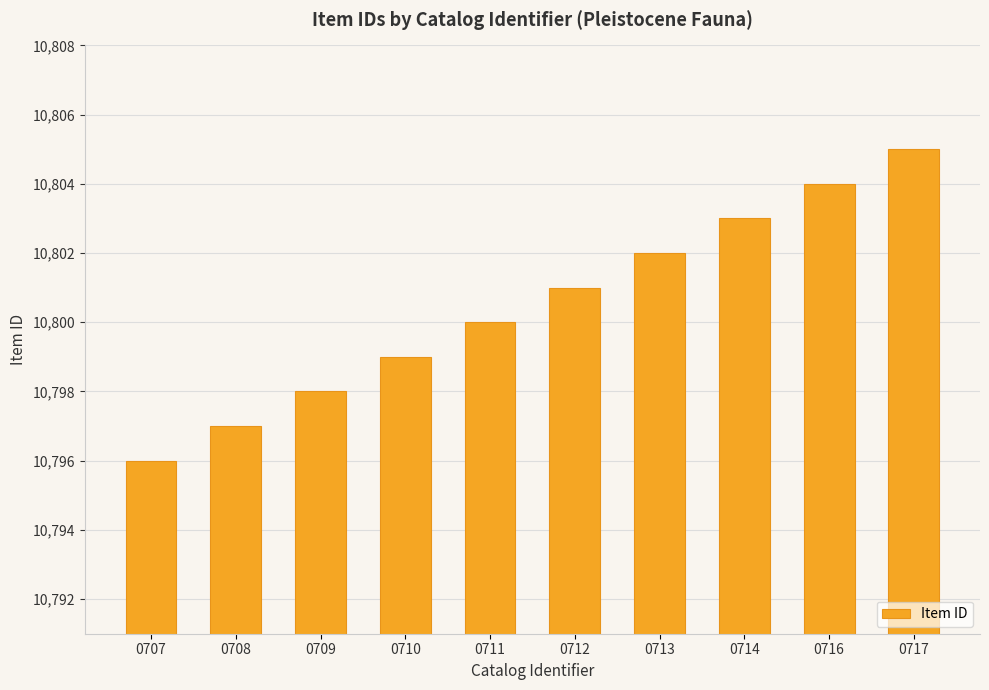

Read the value at 0709.

10798